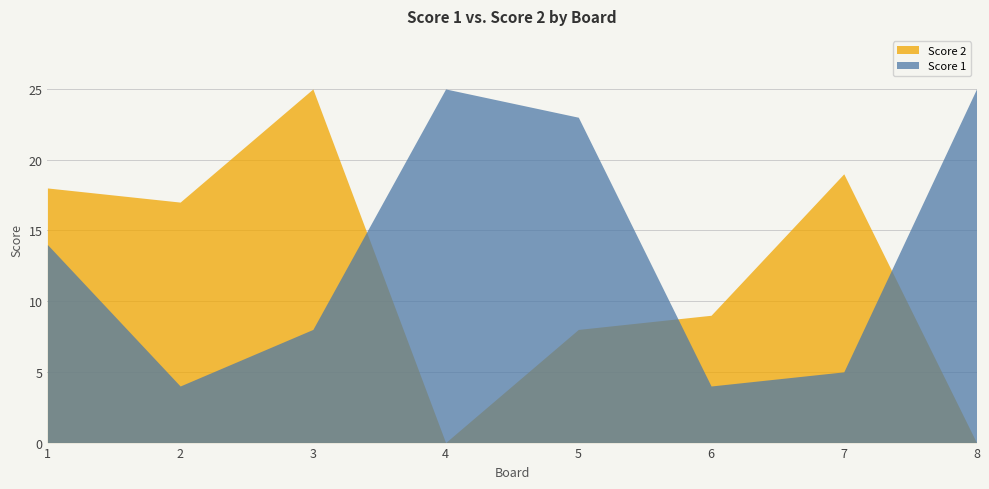

Between 1 and 7, which series saw the biggest shift?

Score 1